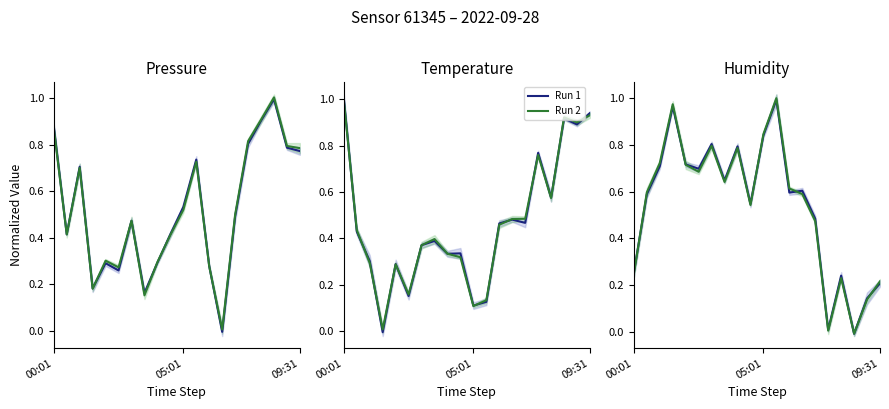

True or false: Run 2 has more than 1 points higher than both neighbors.

True